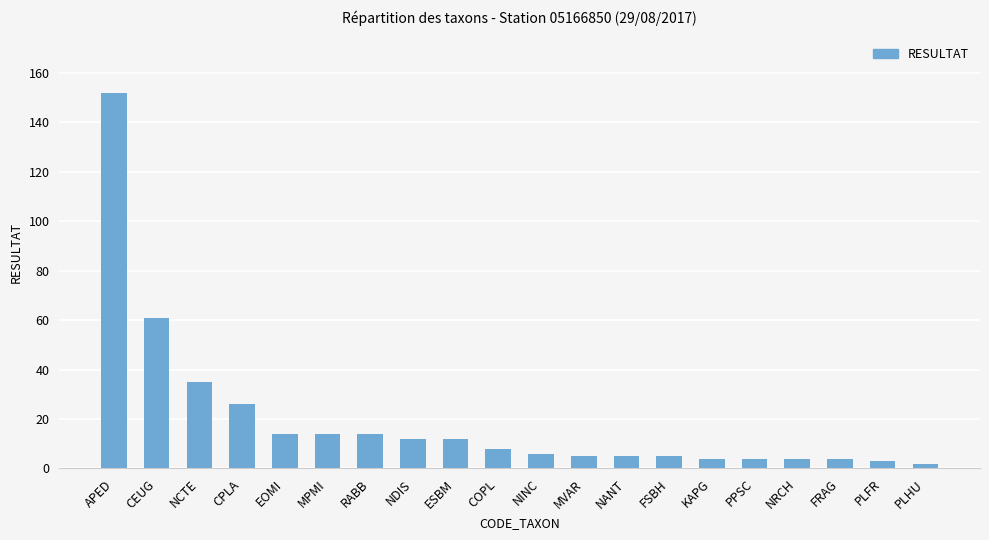

Reading left to right, transcribe all the data shown in this chart.

152	61	35	26	14	14	14	12	12	8	6	5	5	5	4	4	4	4	3	2